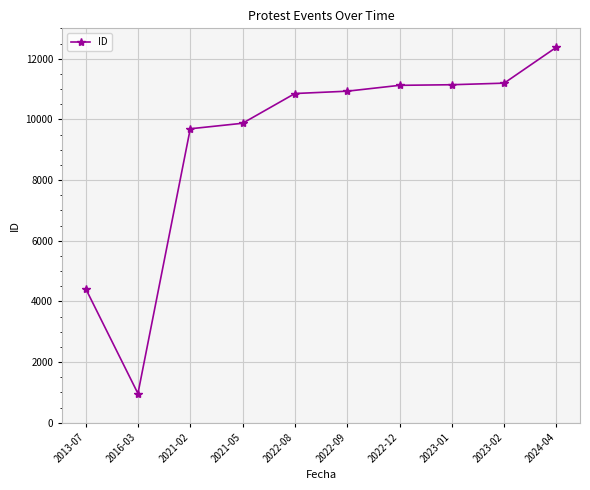

What position from the right is 2022-09?

5